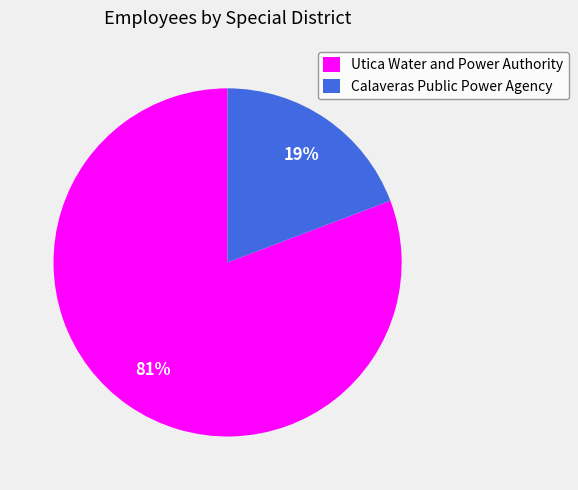

Count the number of slices in the pie.

2